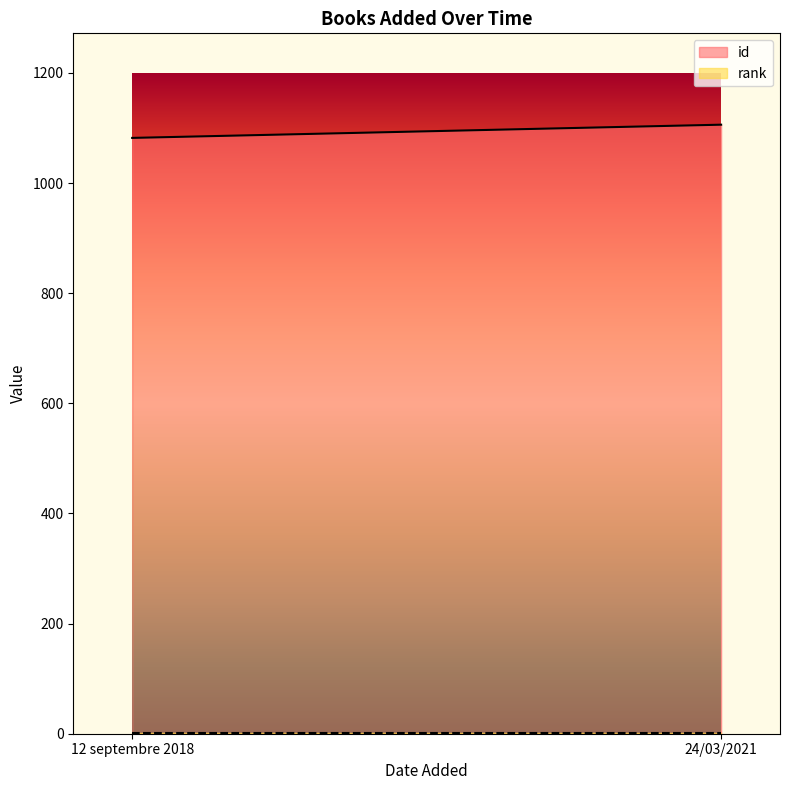

The id series shows 532 at 12 septembre 2018. True or false?

False